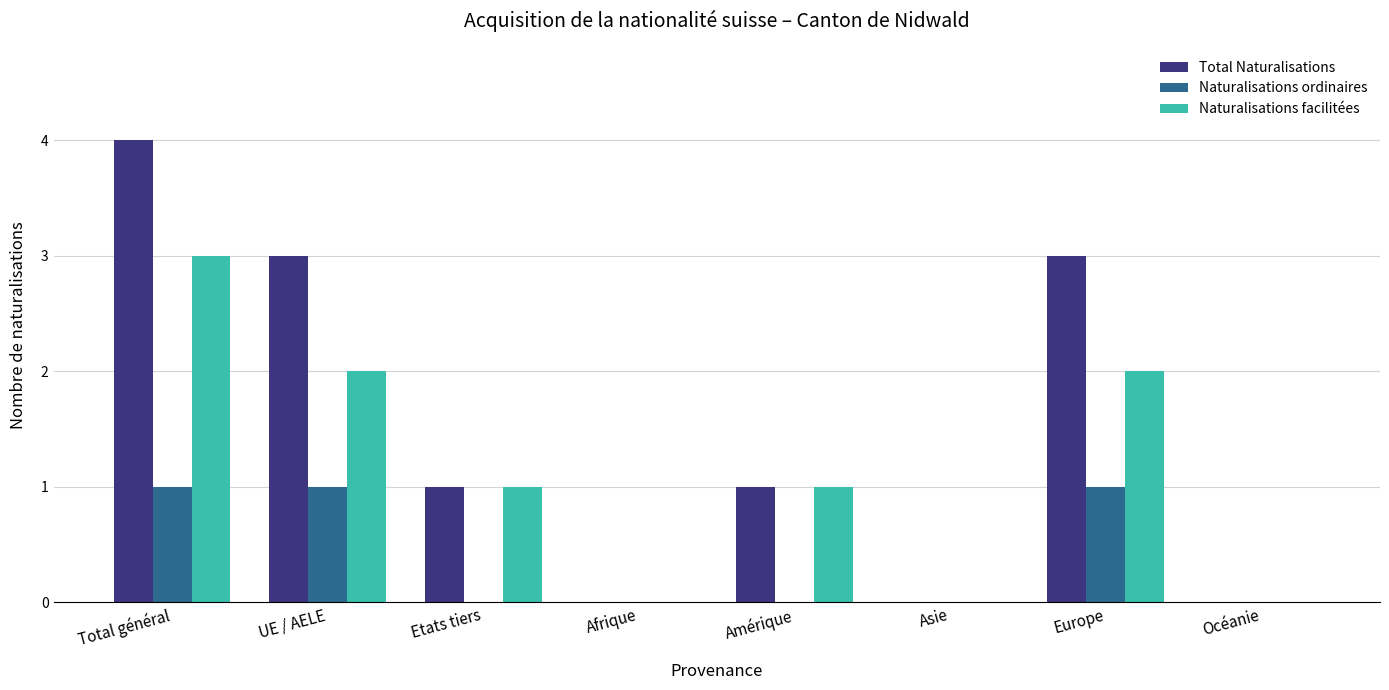

Which category has the highest value across all series?

Total général